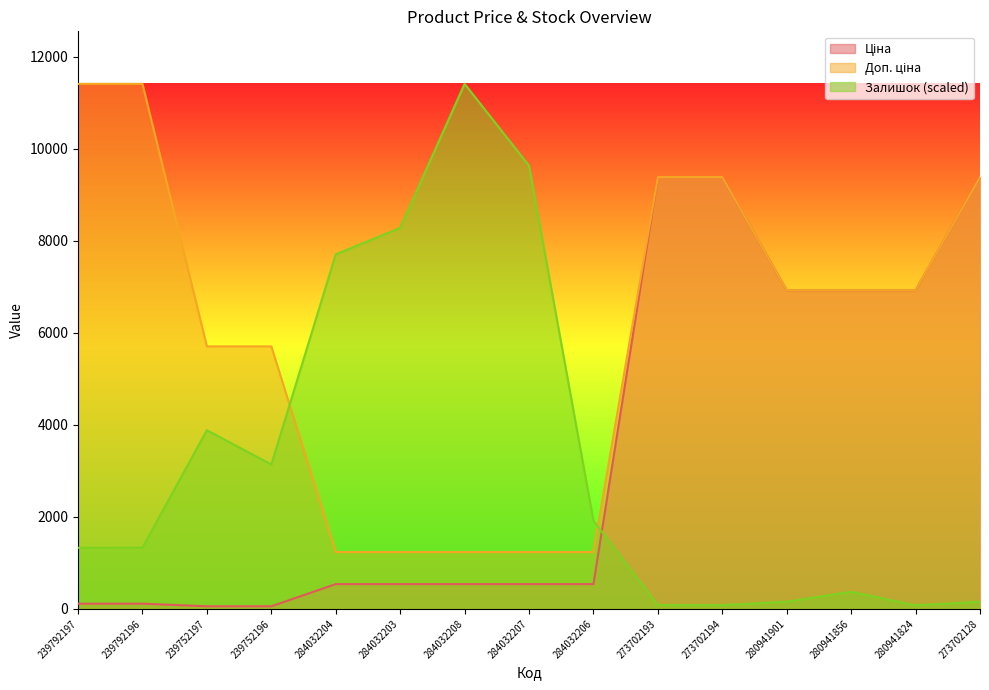

How many times do Ціна and Залишок cross each other?

1